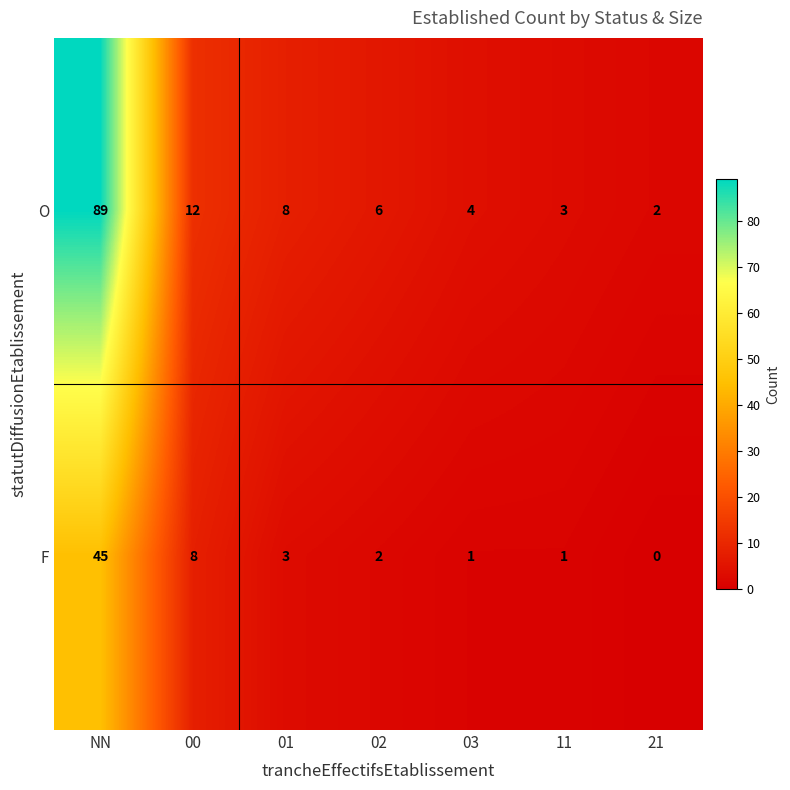

List the series in order of their peak value, lowest first.

F, O